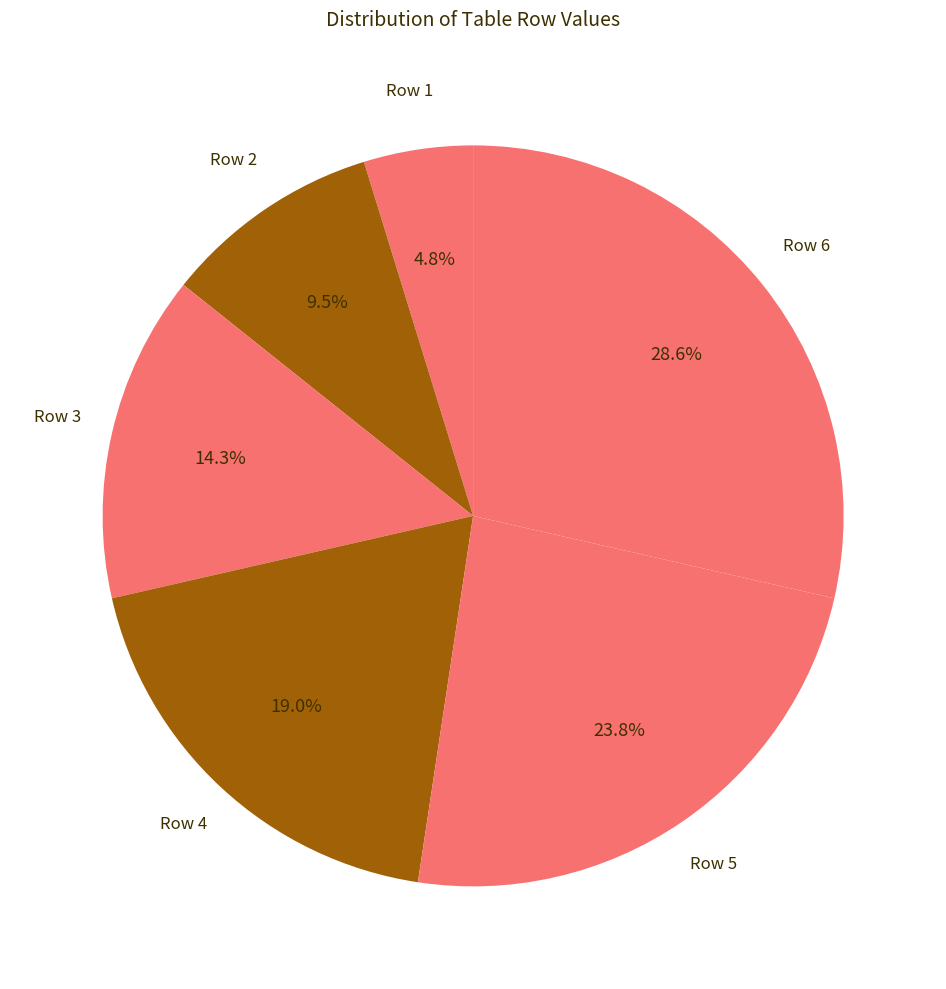

Does any single category account for the majority?

No